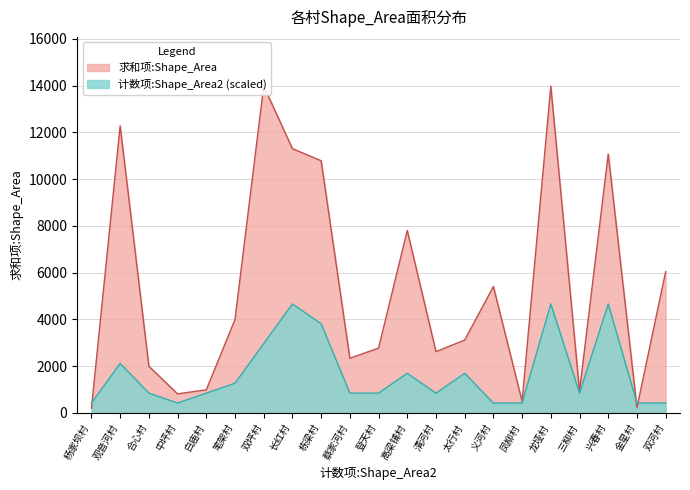

What is the difference between the maximum and second lowest values?

13763.2